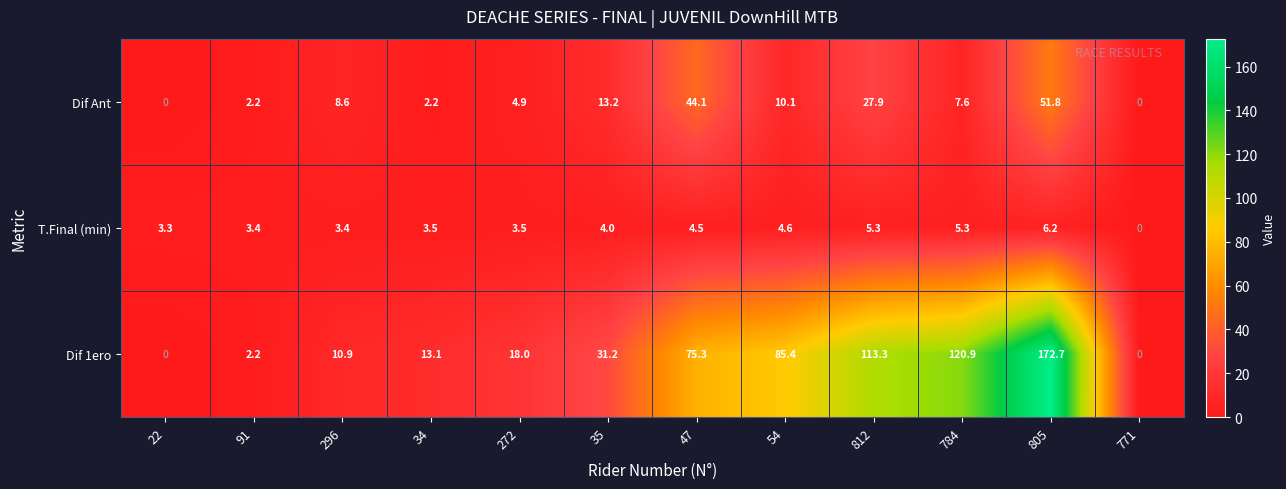

Count the number of categories in the chart.

12